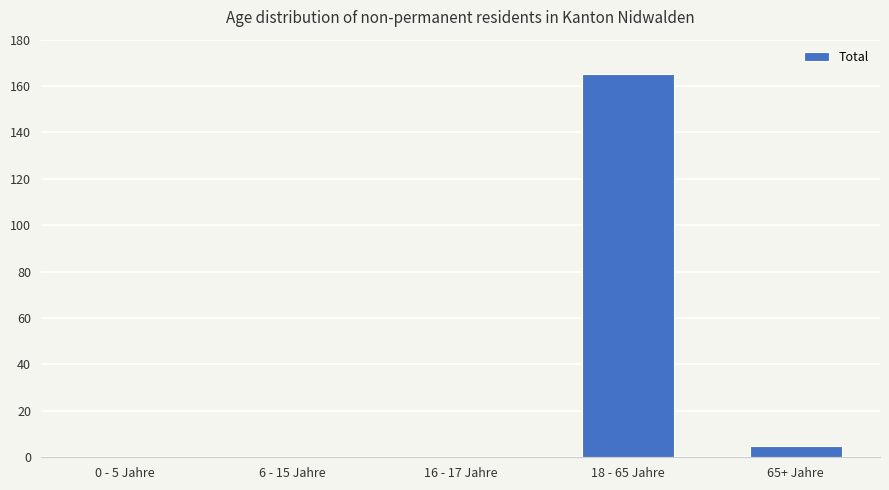

What value does the data have at 18 - 65 Jahre?

165